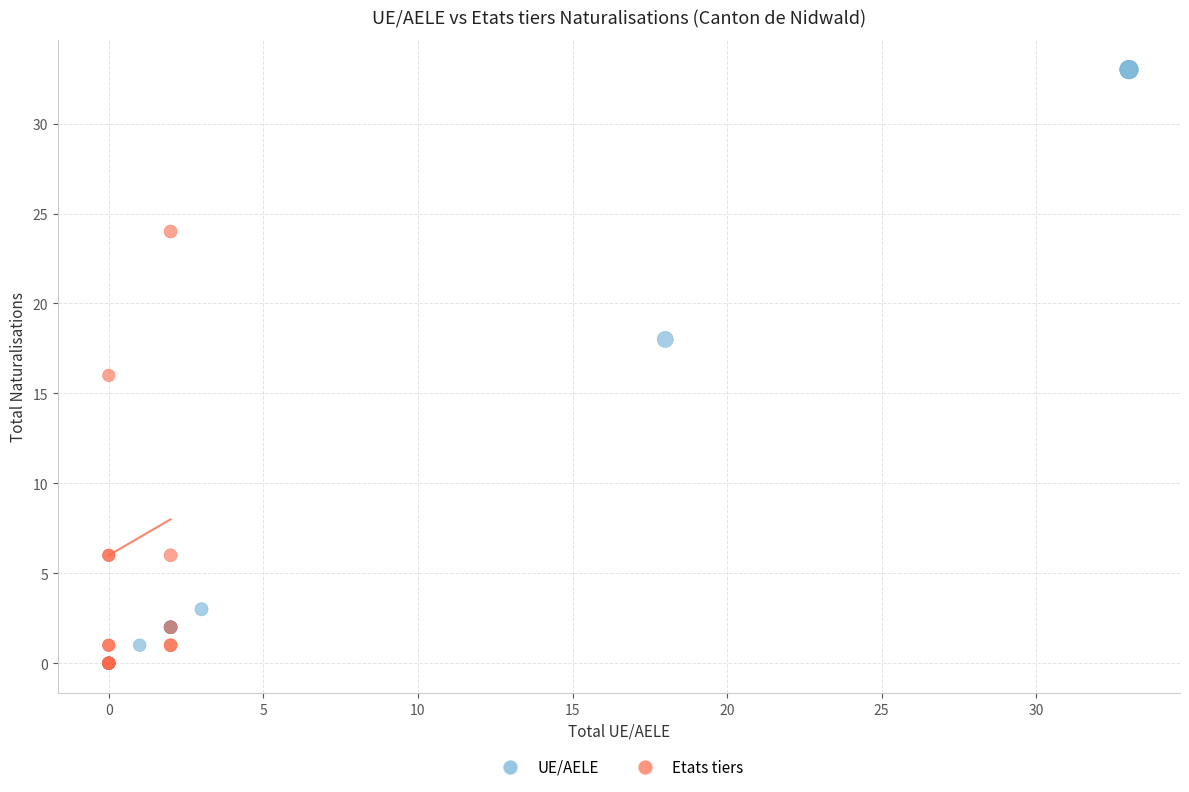

Which series has the widest spread of Y values?

UE/AELE